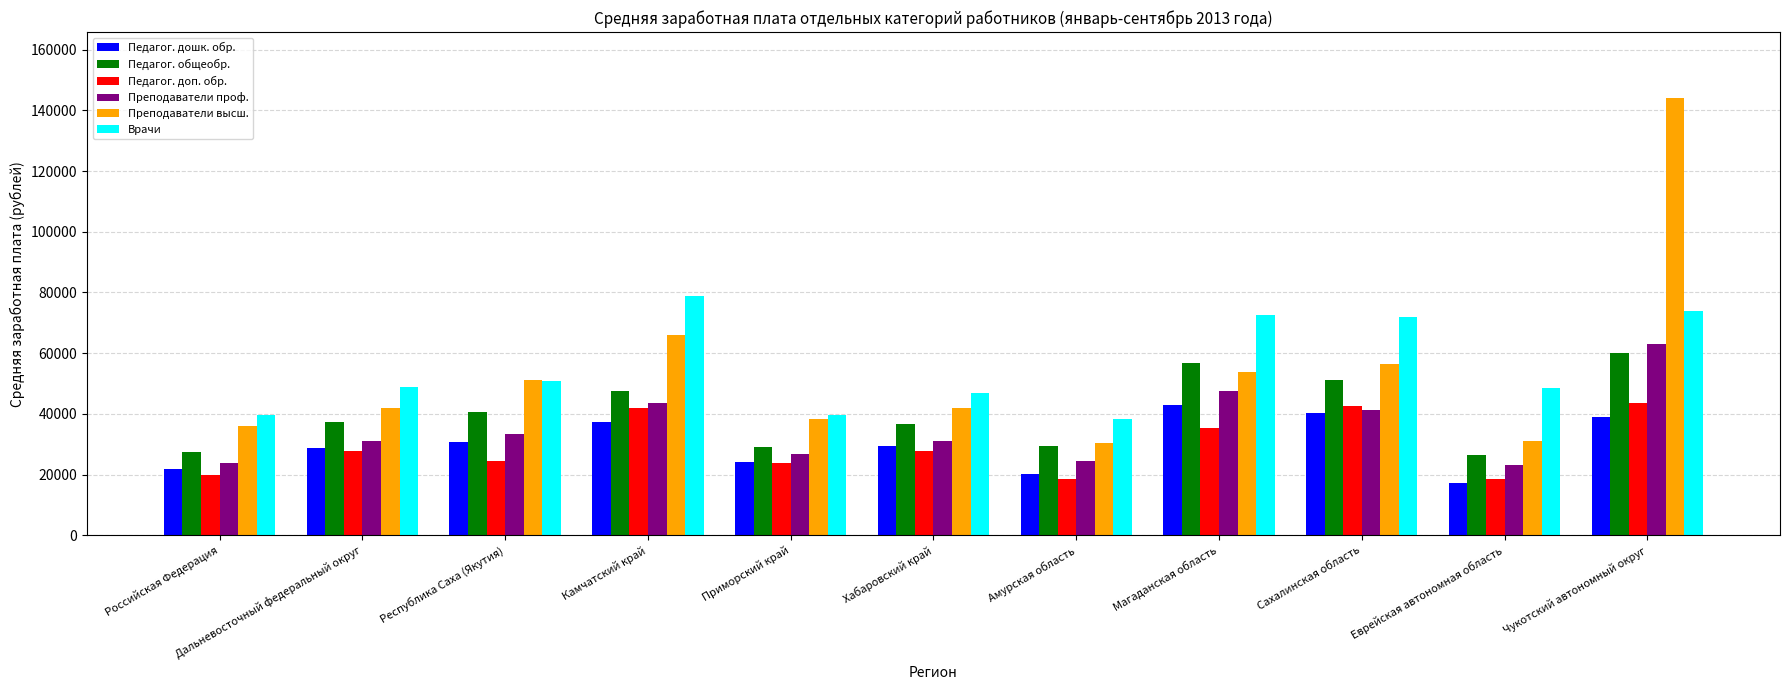

Where does the Педагог. доп. обр. series first go above 27810?

Дальневосточный федеральный округ